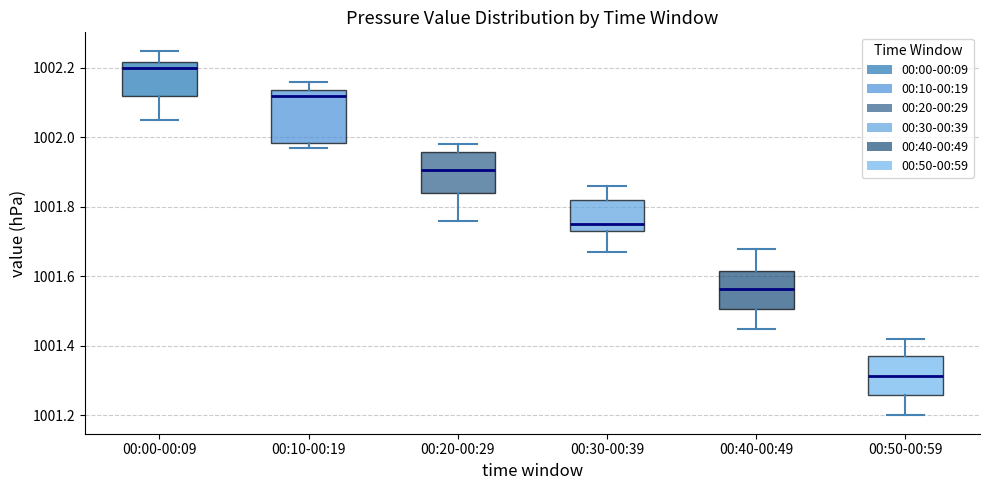

Reading left to right, read every box against the y-axis: the position of its median line, the range the box covers, and the ends of its whiskers. The values are not printed on the chart, so give them approximately, as read against the axis.

00:00-00:09: median 1002.20, box 1002.12 to 1002.22, whiskers 1002.06 to 1002.26
00:10-00:19: median 1002.12, box 1001.98 to 1002.14, whiskers 1001.98 (just below the box's lower edge) to 1002.16
00:20-00:29: median 1001.90, box 1001.84 to 1001.96, whiskers 1001.76 to 1001.98
00:30-00:39: median 1001.76, box 1001.74 to 1001.82, whiskers 1001.68 to 1001.86
00:40-00:49: median 1001.56, box 1001.50 to 1001.62, whiskers 1001.46 to 1001.68
00:50-00:59: median 1001.32, box 1001.26 to 1001.38, whiskers 1001.20 to 1001.42